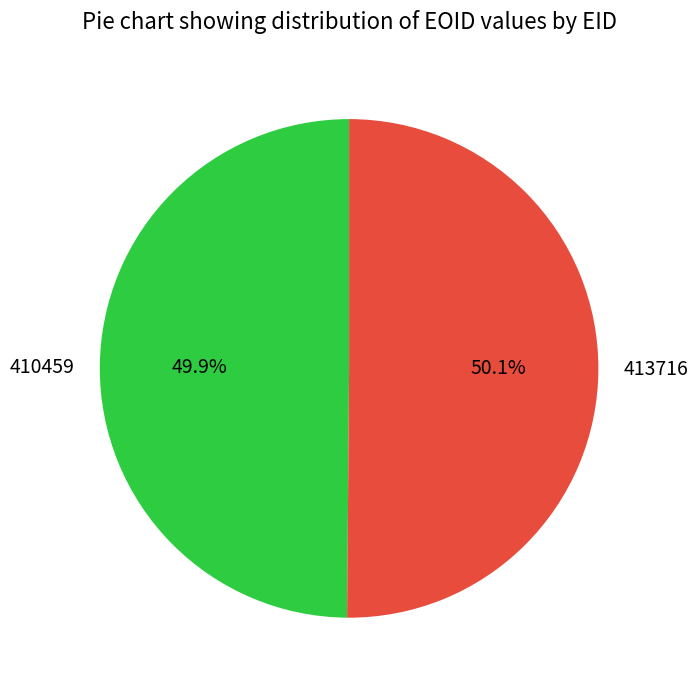

To the nearest percent, what portion does 413716 represent?

50%